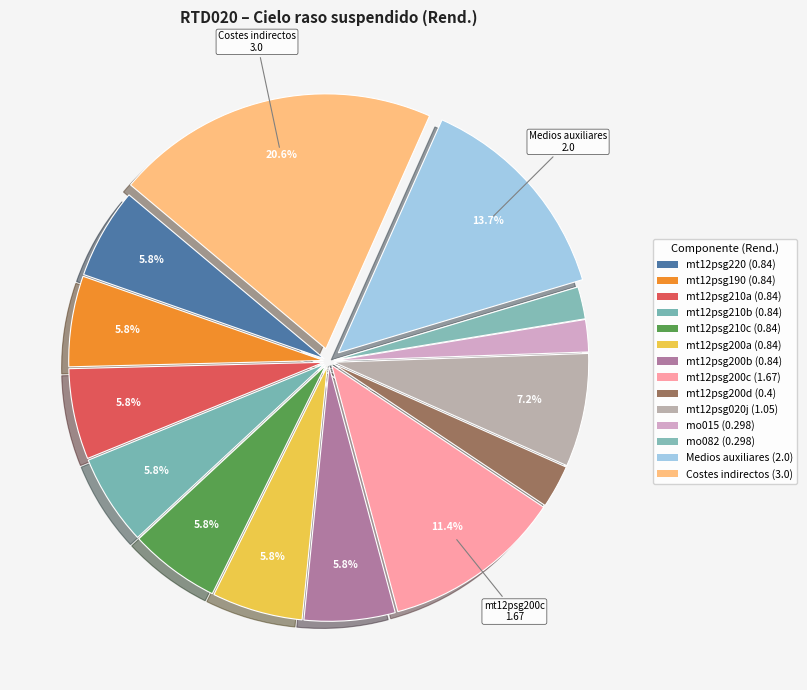

Is there any slice that represents more than half of the pie?

No